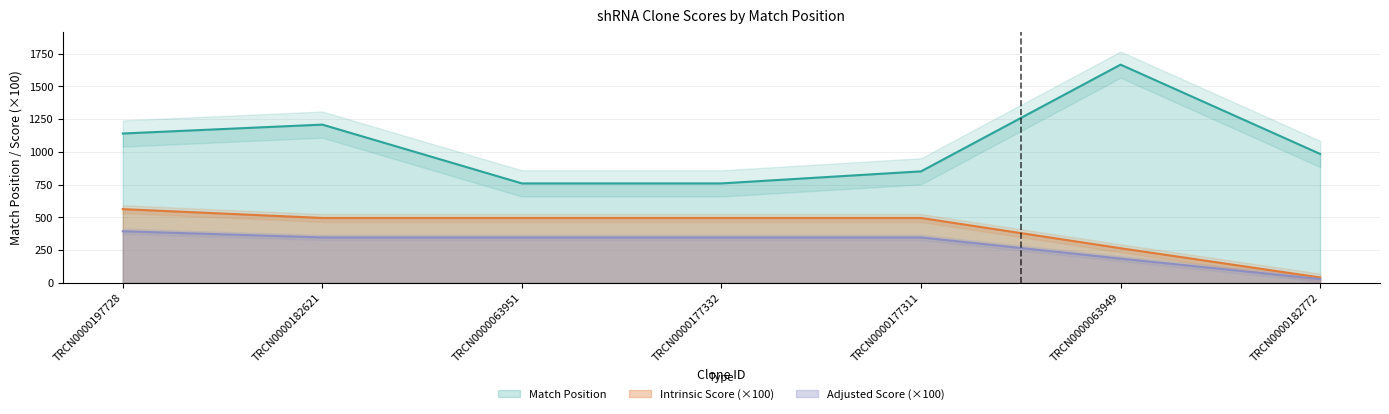

Between TRCN0000197728 and TRCN0000063951, which is larger?

TRCN0000197728